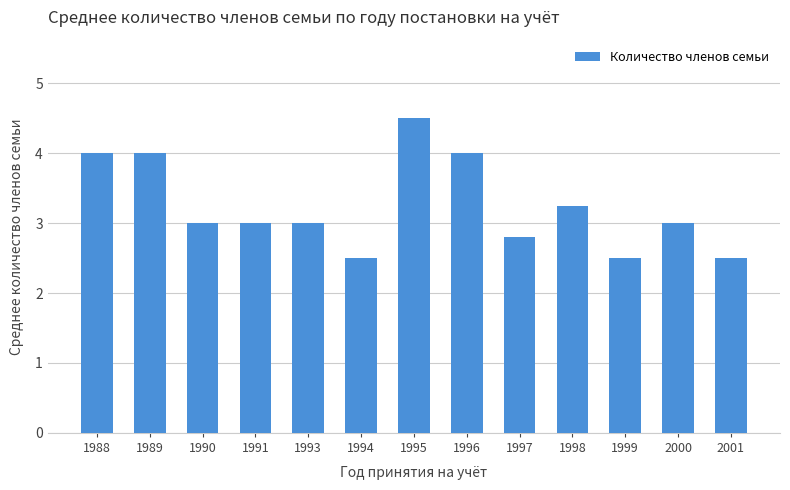

How many bars are there in total?

13